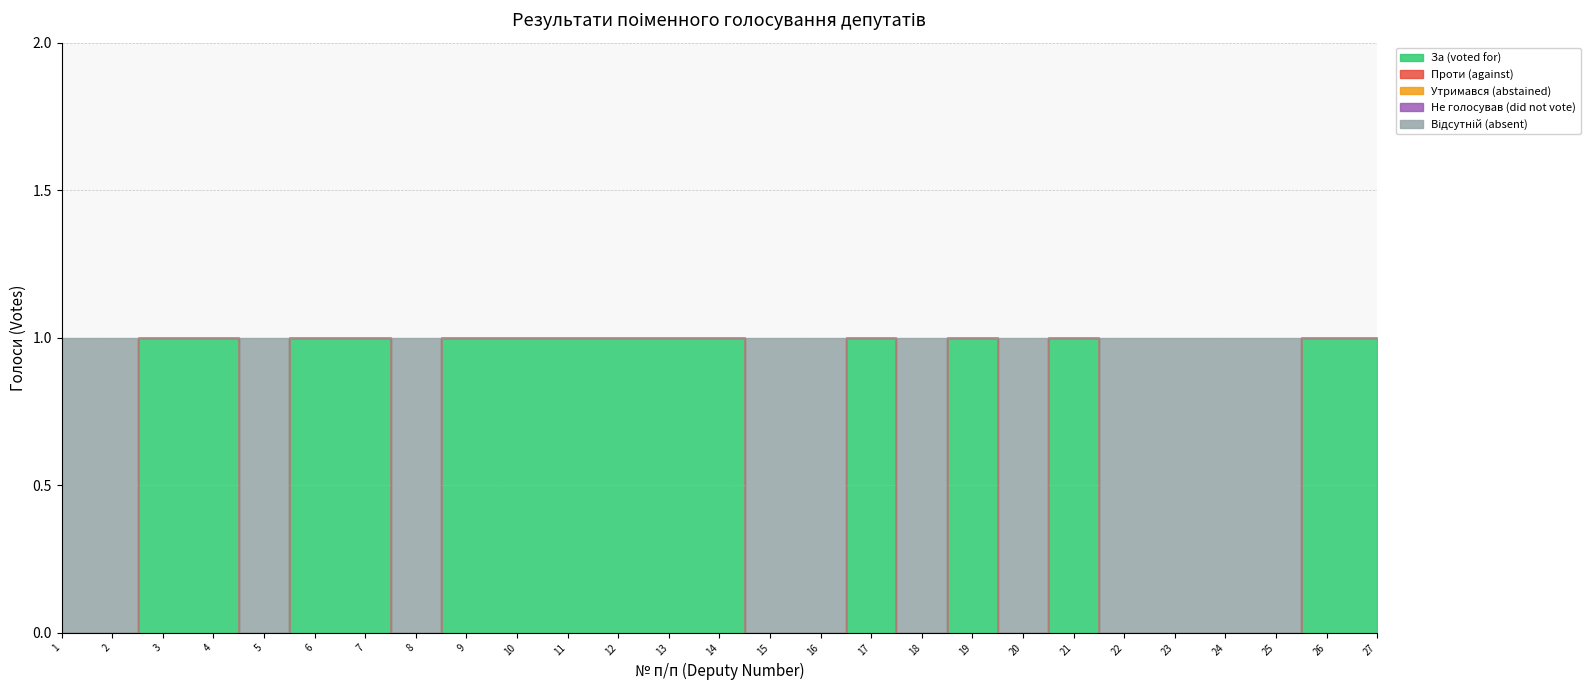

How many data points in Відсутній (absent) are above 0?

12